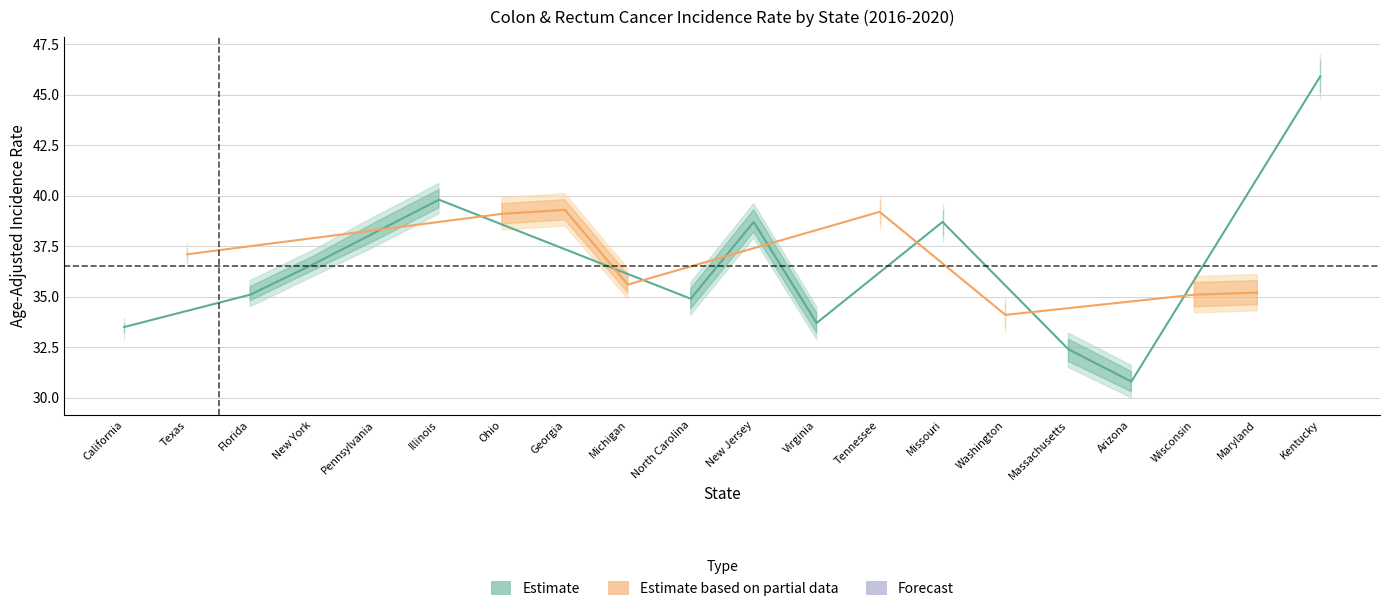

Is it true that Trend_Lower equals -5.3 at Georgia?

False